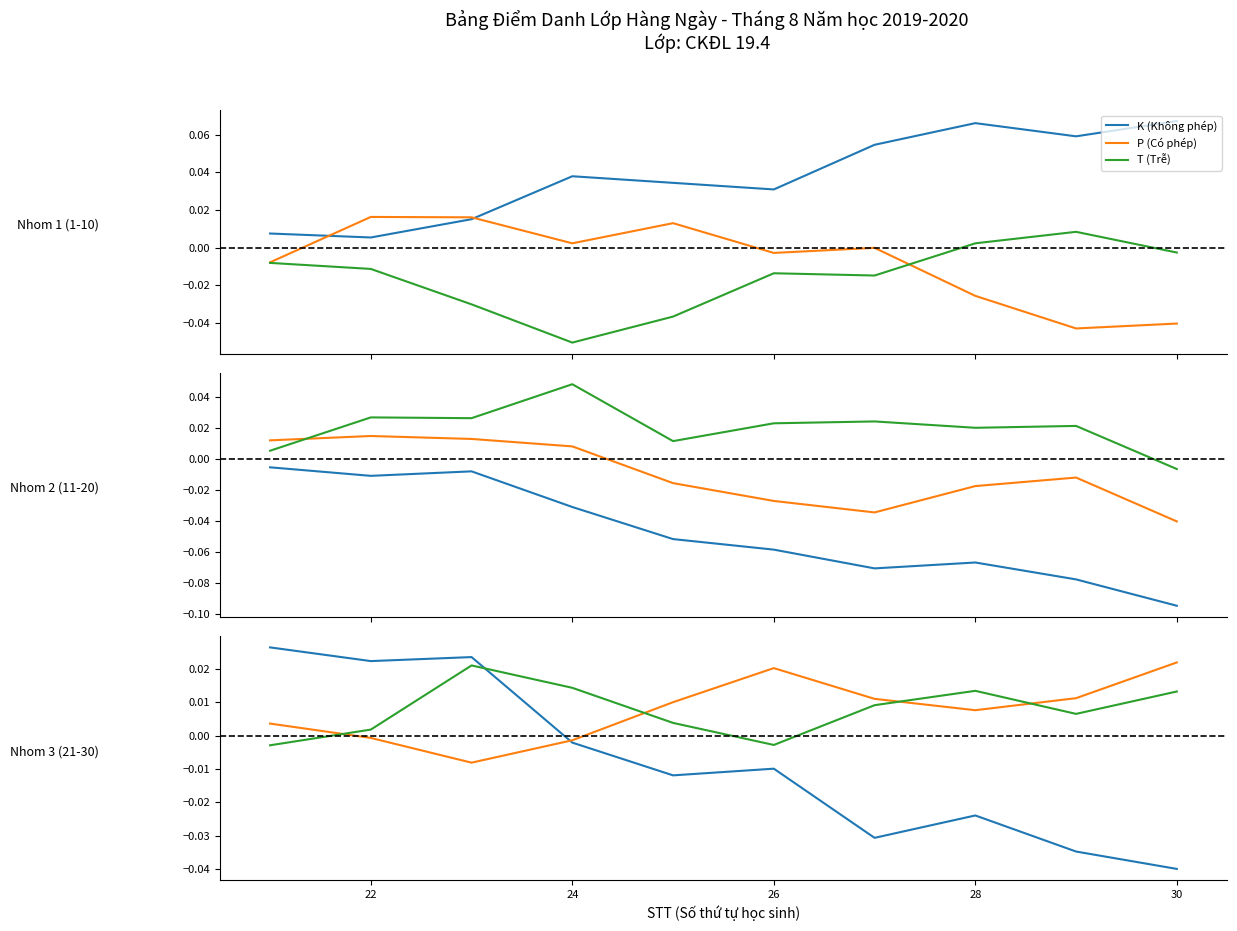

How many times do T (Trễ) and P (Có phép) cross each other?

4